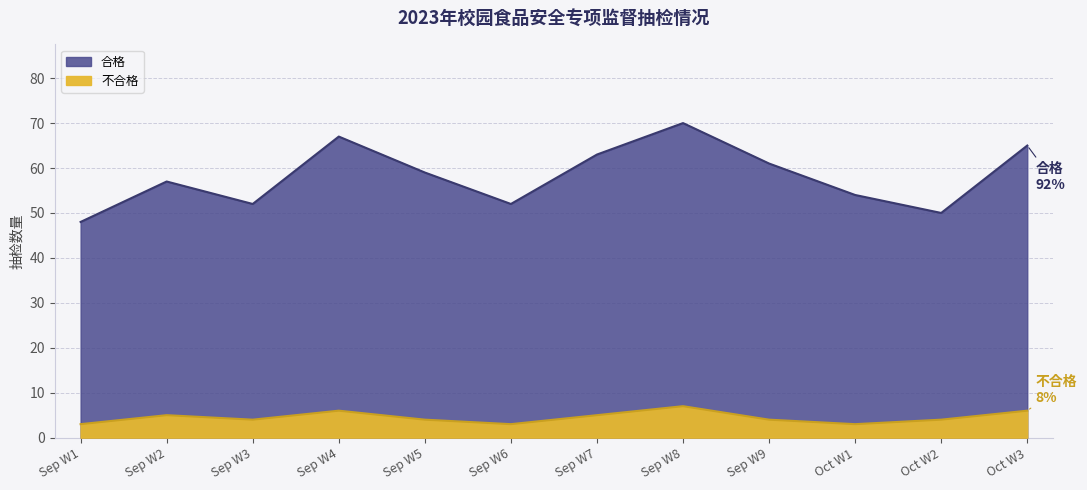

Which series has the widest spread of values?

合格